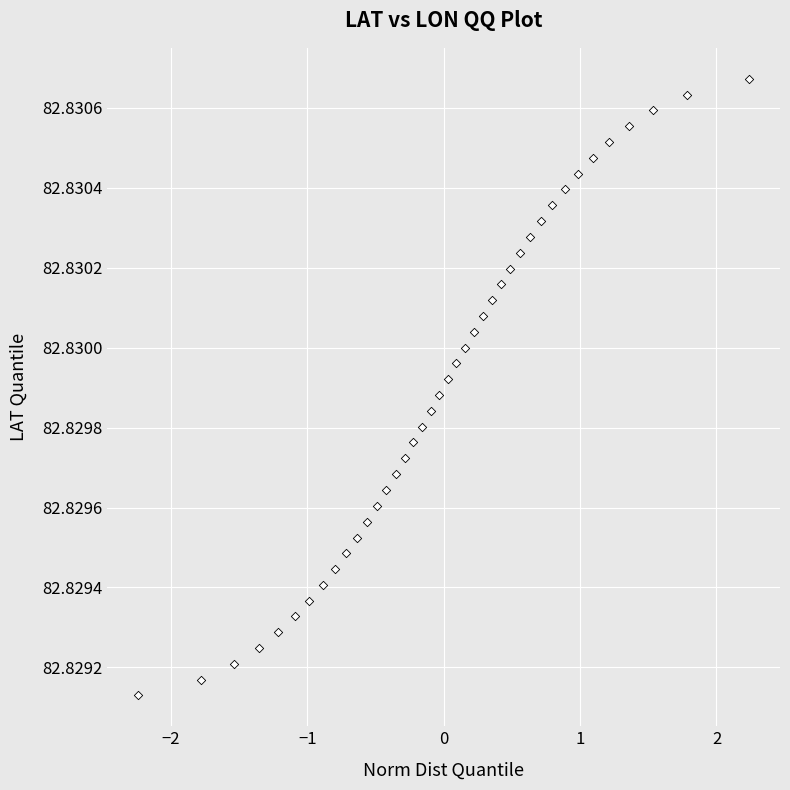

What is the range of X values (max minus min)?

4.5